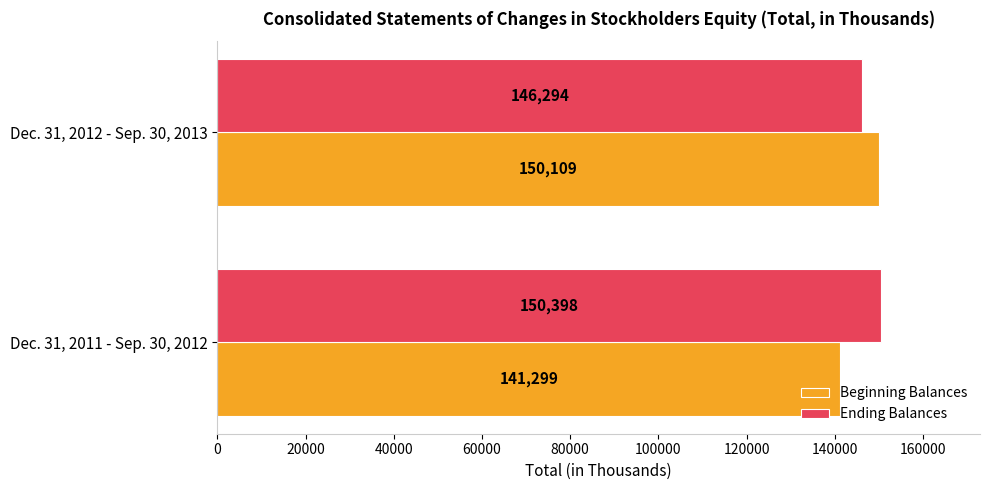

At how many categories does at least one series exceed 147548?

2